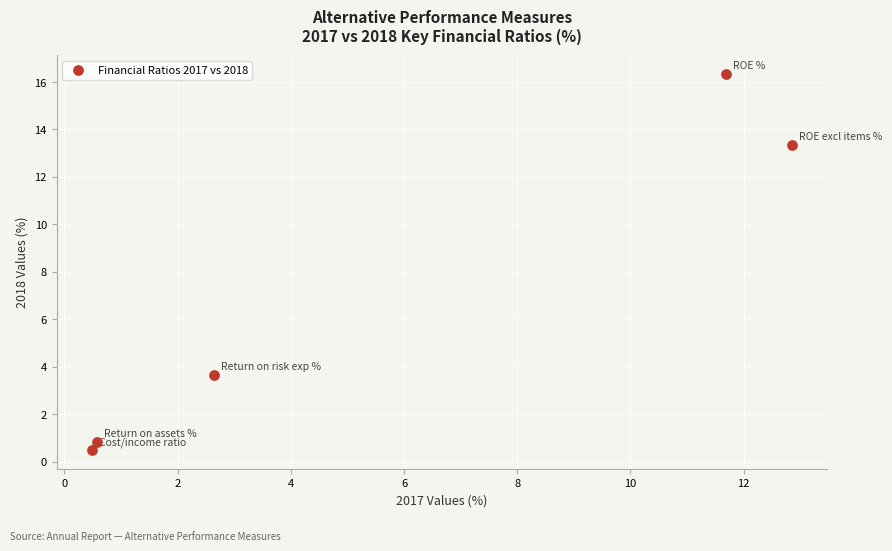

What Y value in the scatter plot is closest to 8?

3.7